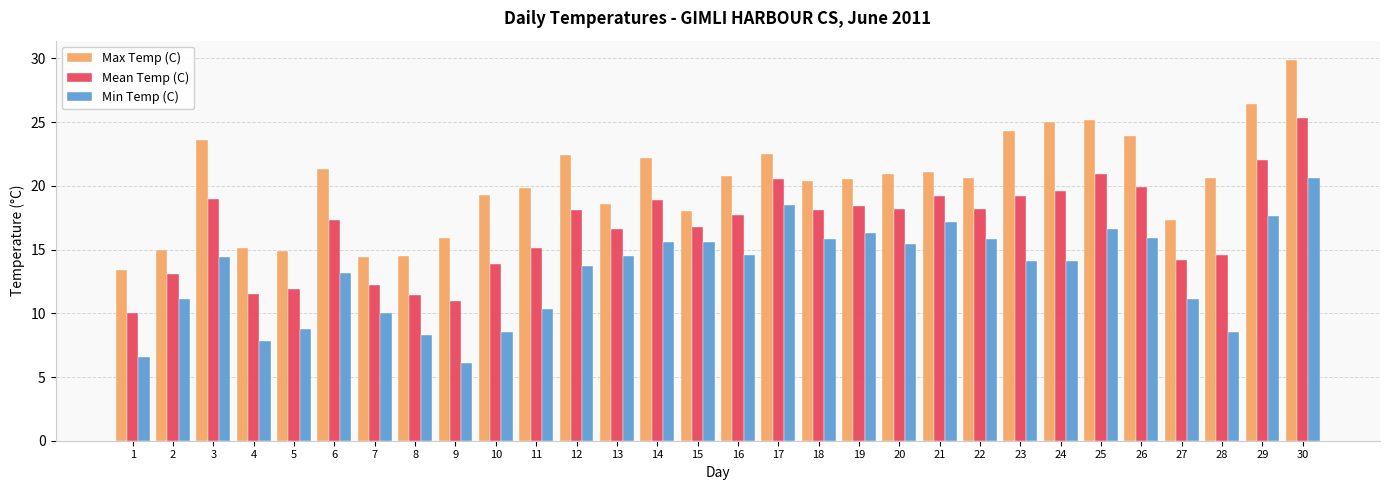

What value does the Max Temp (C) series have at 29?

26.4